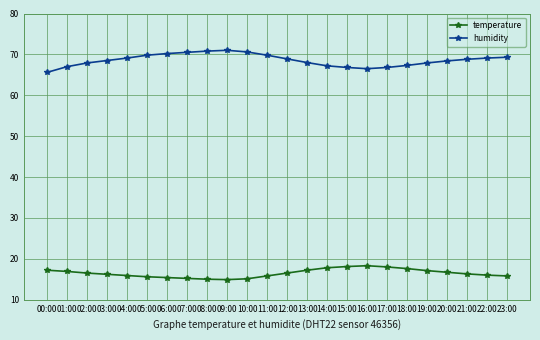

What is the difference between the highest and lowest values at 05:00?

54.2